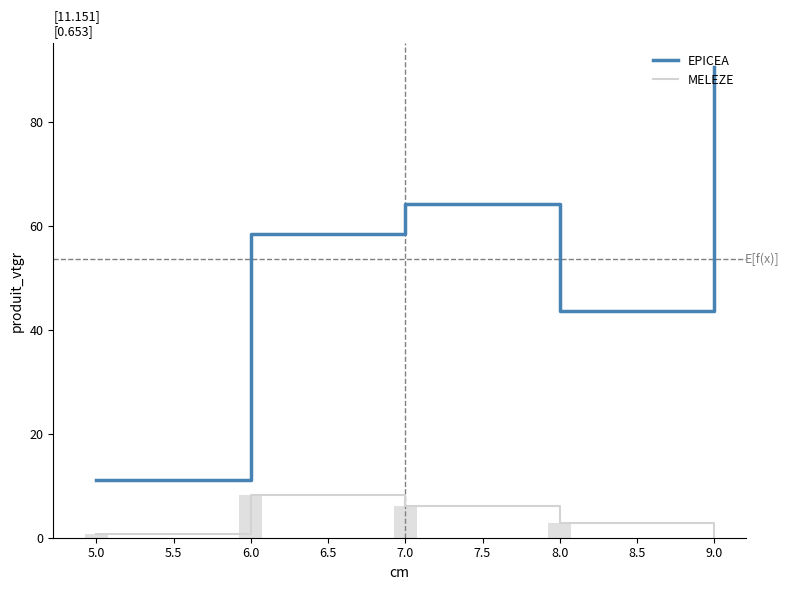

Between 7.0 and 8.0, which series saw the biggest shift?

EPICEA